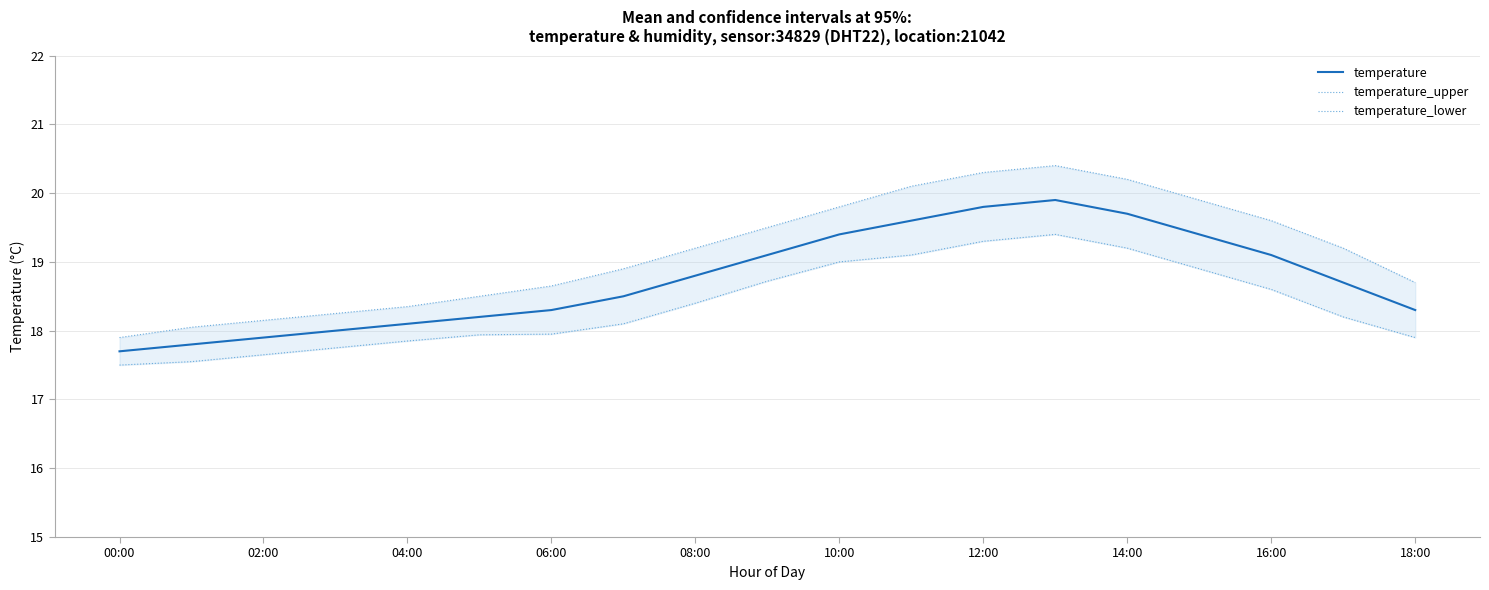

List the series in order of their overall mean, highest first.

temperature_upper, temperature, temperature_lower